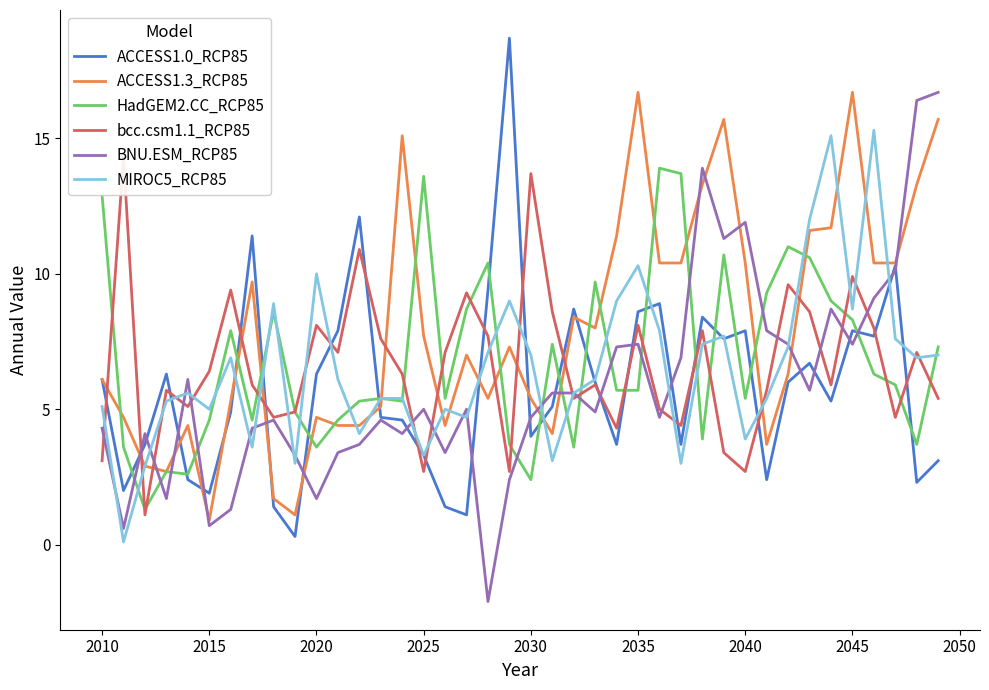

The ACCESS1.0_RCP85 series shows 7.9 at 2045. True or false?

True